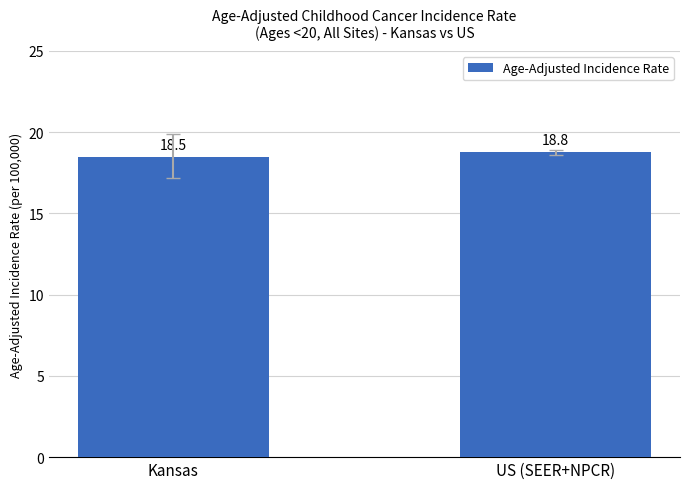

List the labels in order of value, smallest first.

Kansas, US (SEER+NPCR)